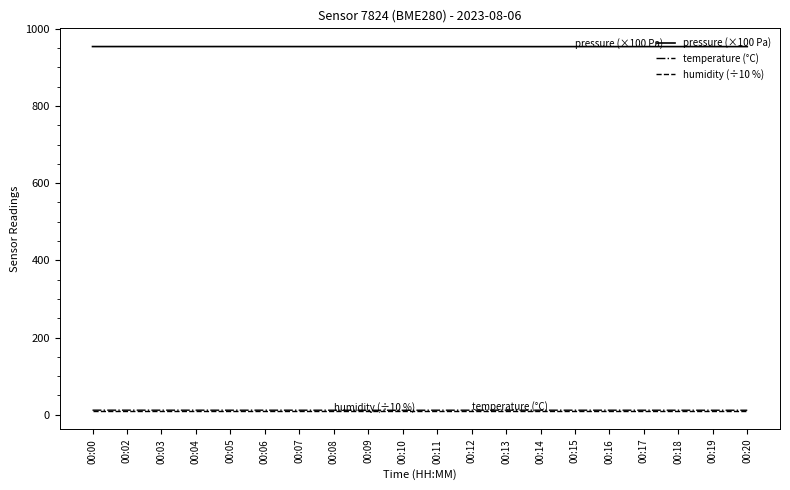

Which series has the largest total across all categories?

pressure (×100 Pa)